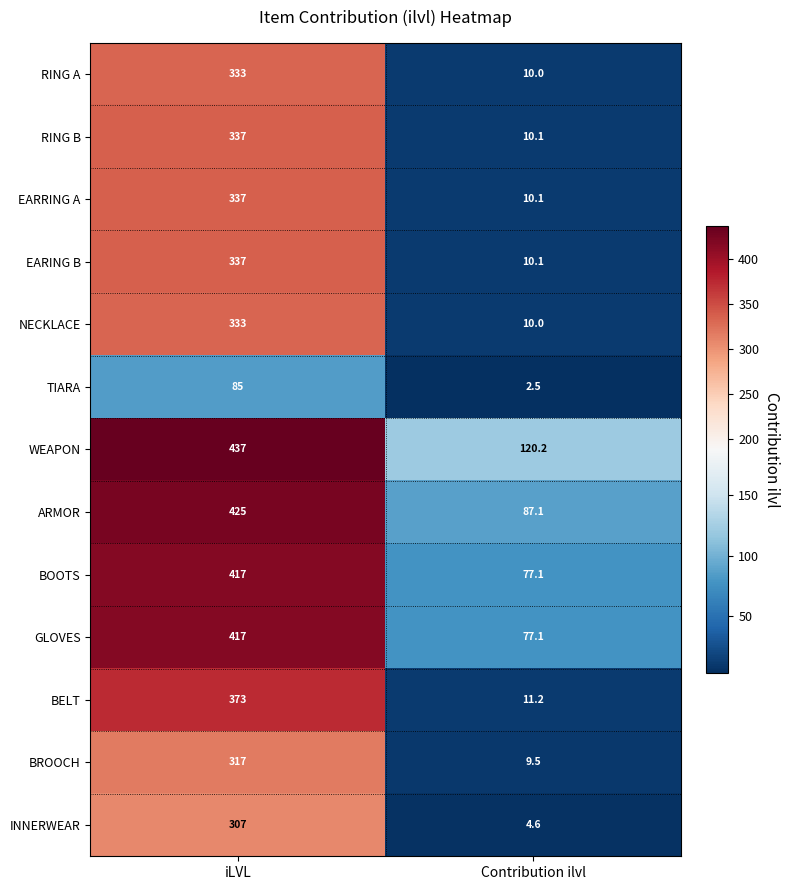

Count the number of categories in the chart.

2